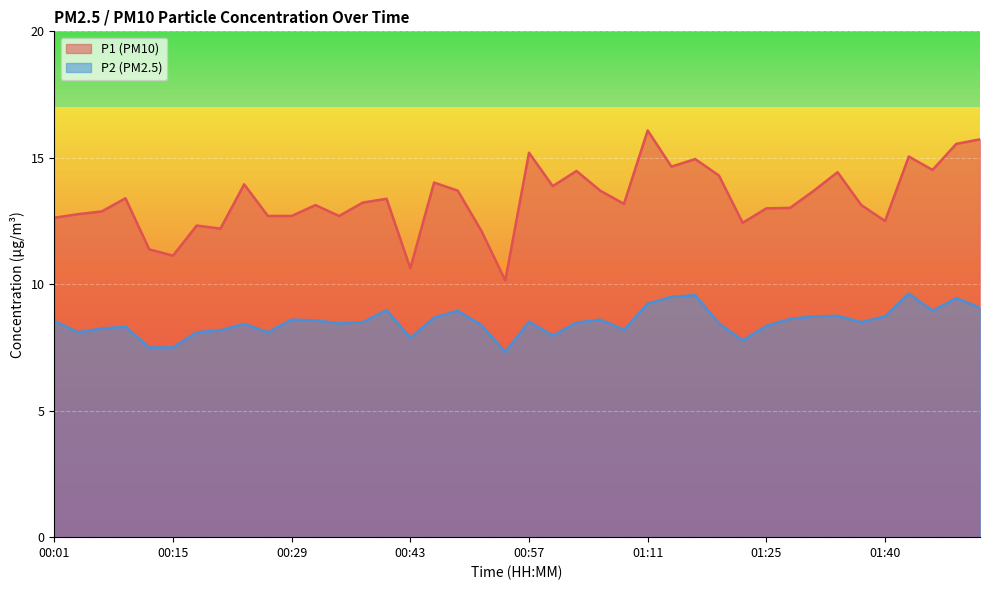

Rank the series by their average value, from highest to lowest.

P1 (PM10), P2 (PM2.5)